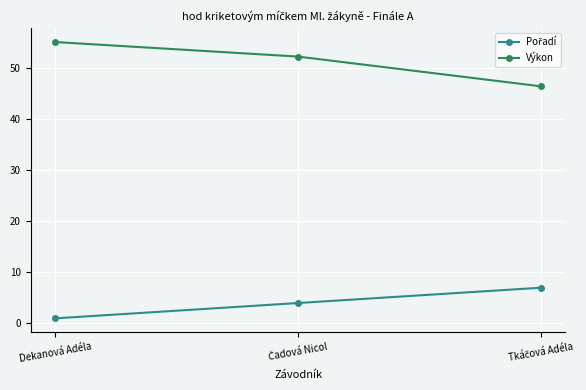

The Výkon series shows 28.2 at Dekanová Adéla. True or false?

False